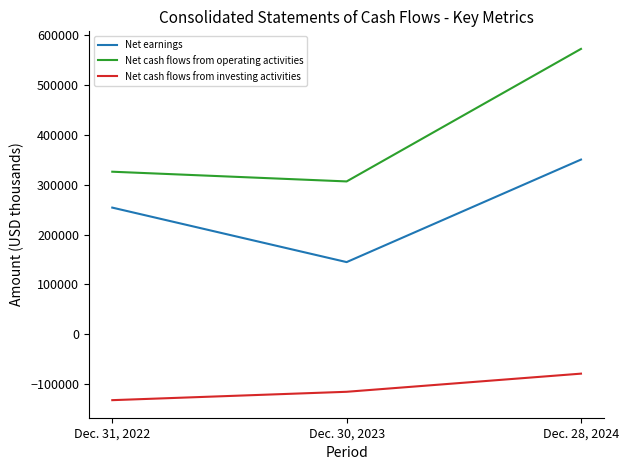

Is the value of Net earnings at Dec. 28, 2024 greater than the value of Net cash flows from investing activities at Dec. 30, 2023?

Yes